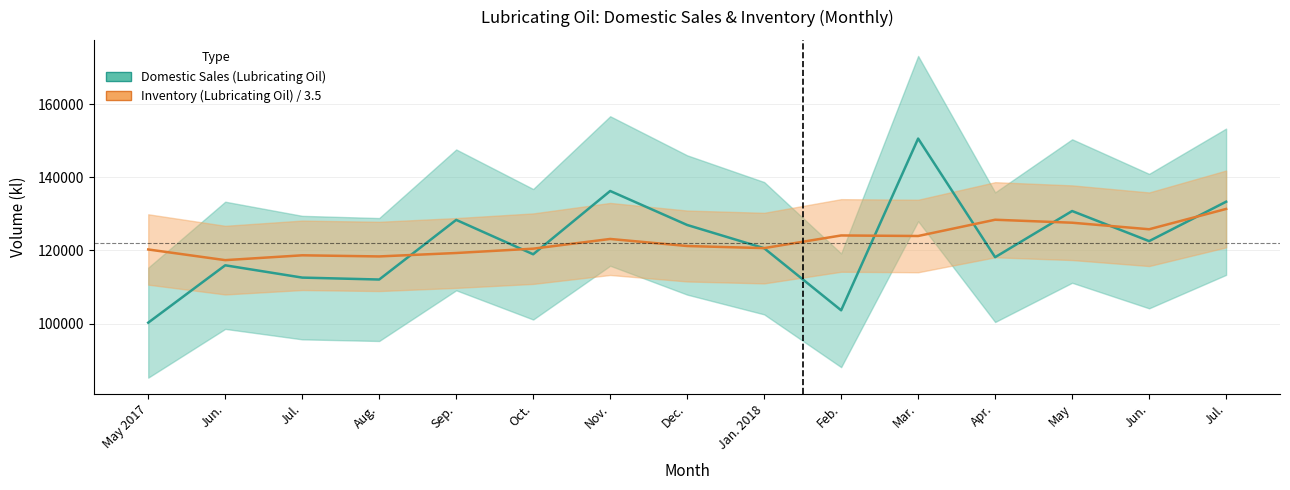

The Inventory (Lubricating Oil) series shows 214395.3 at Jan. 2018. True or false?

False